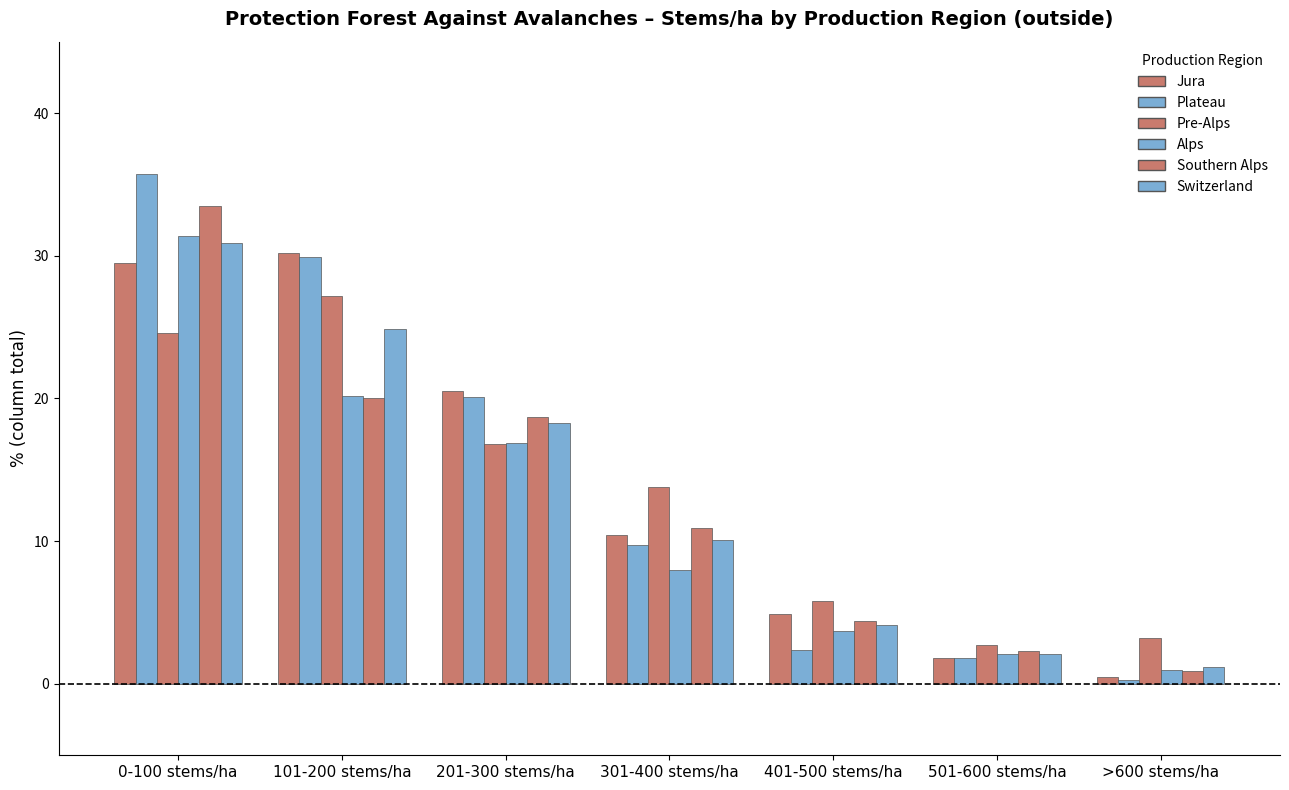

What is the sum of all Switzerland values?

91.6